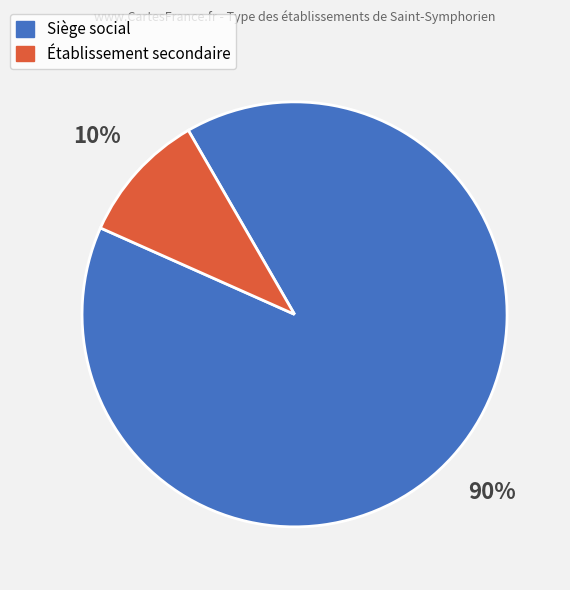

Is there a majority slice in this chart?

Yes